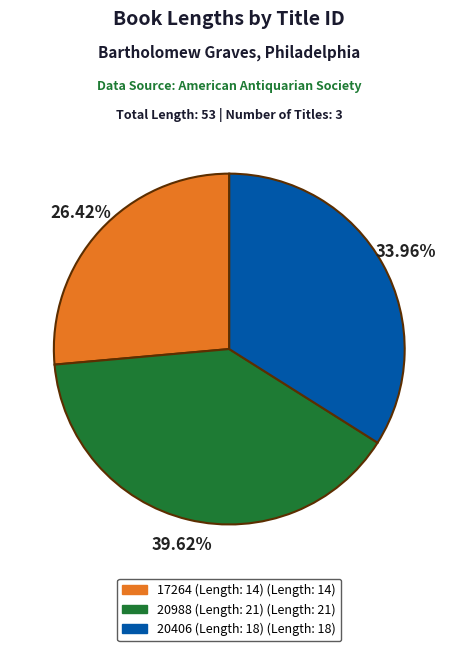

Do 20406 (Length: 18) and 20988 (Length: 21) together represent more than half of the pie?

Yes